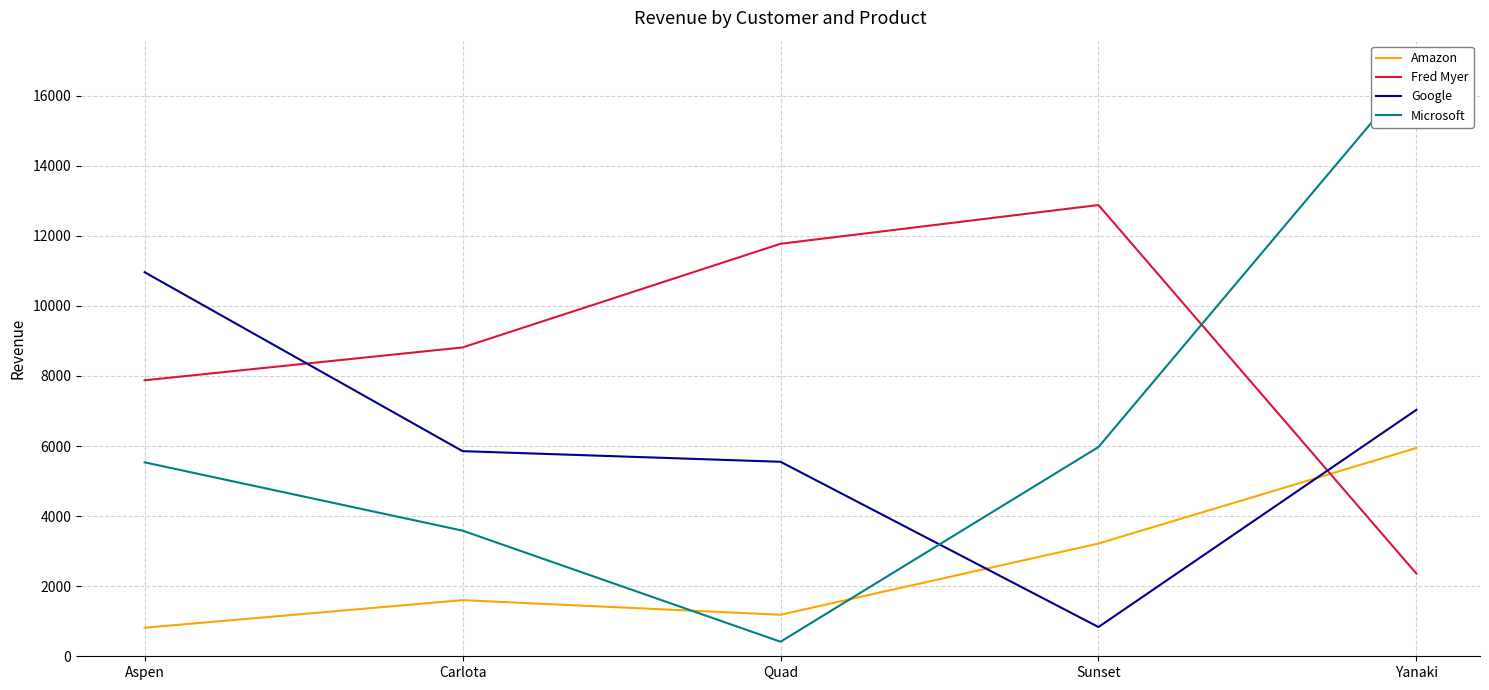

Which series has the largest total across all categories?

Fred Myer